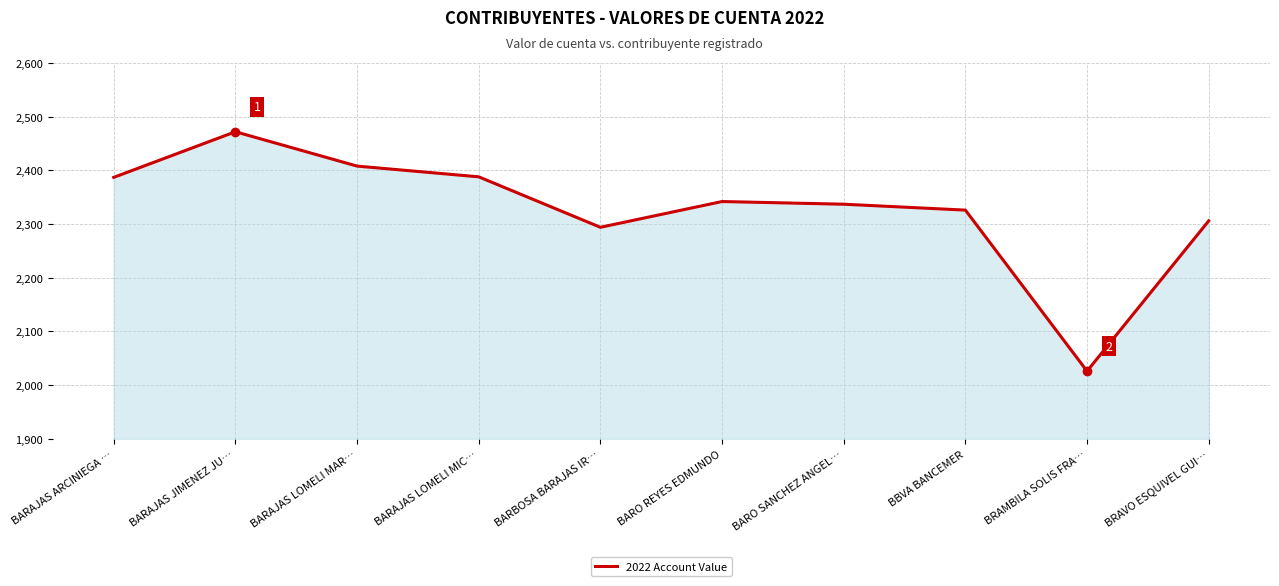

The chart shows a value of 3538 at BRAVO ESQUIVEL GUI…. True or false?

False